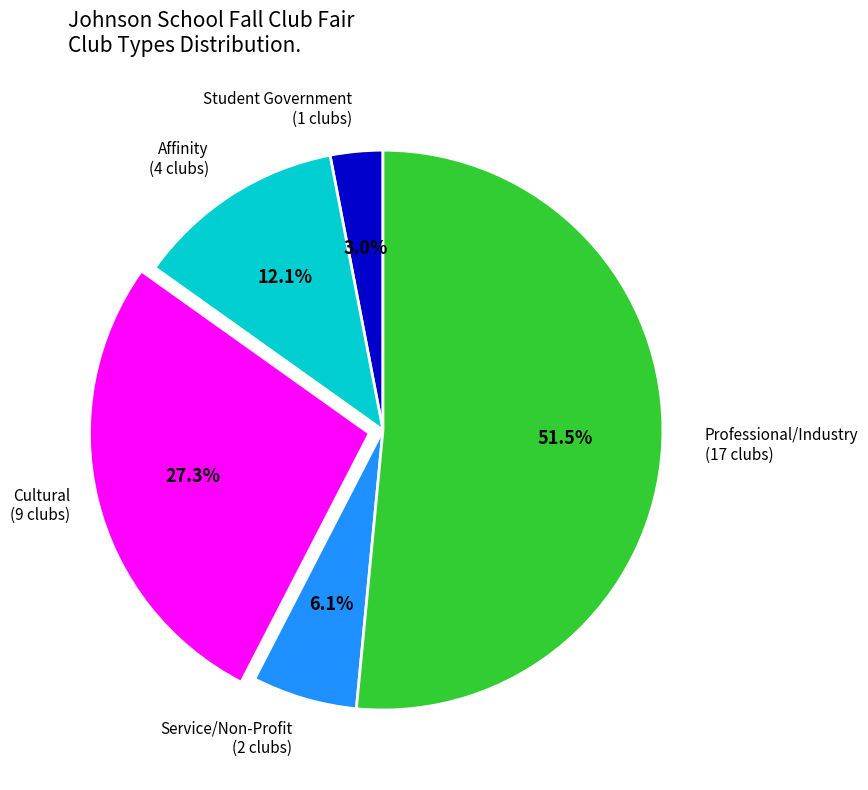

The Affinity slice represents 28% of the pie. True or false?

False